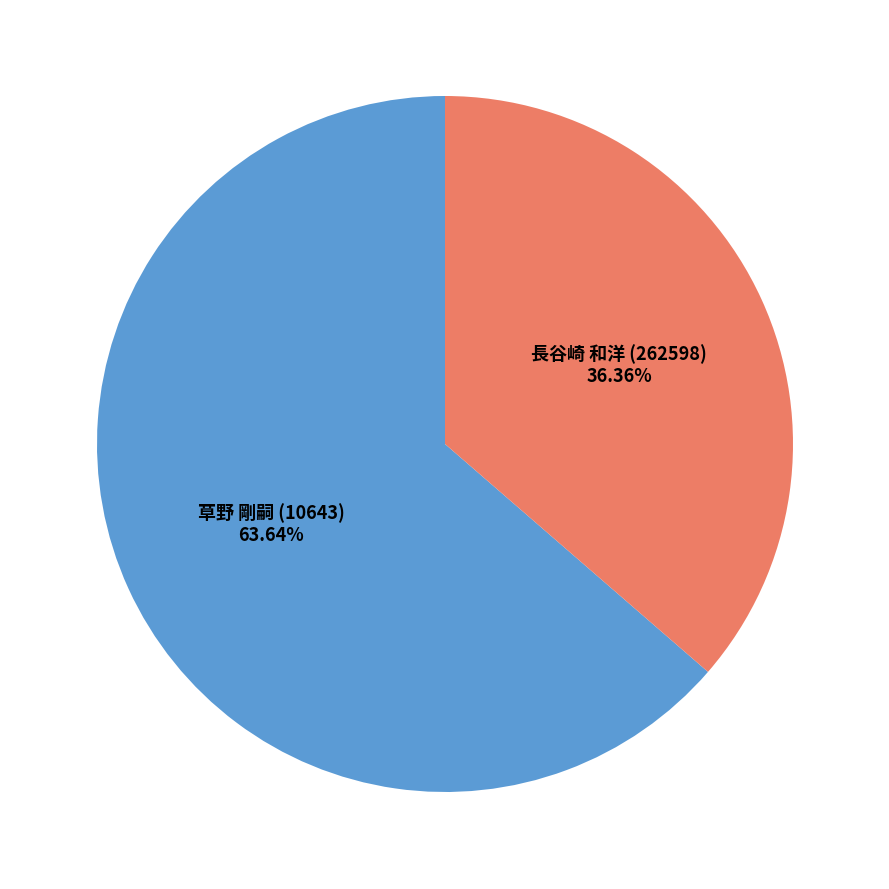

Is it true that 長谷崎 和洋 (262598) is 31% of the pie?

False